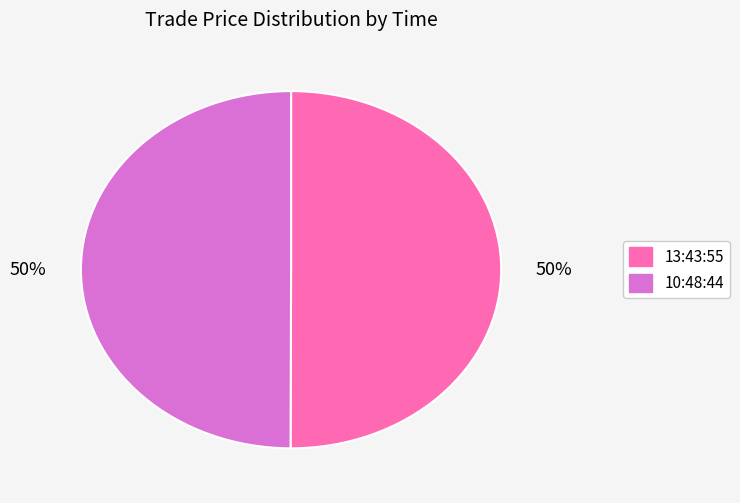

How many slices are in this pie chart?

2